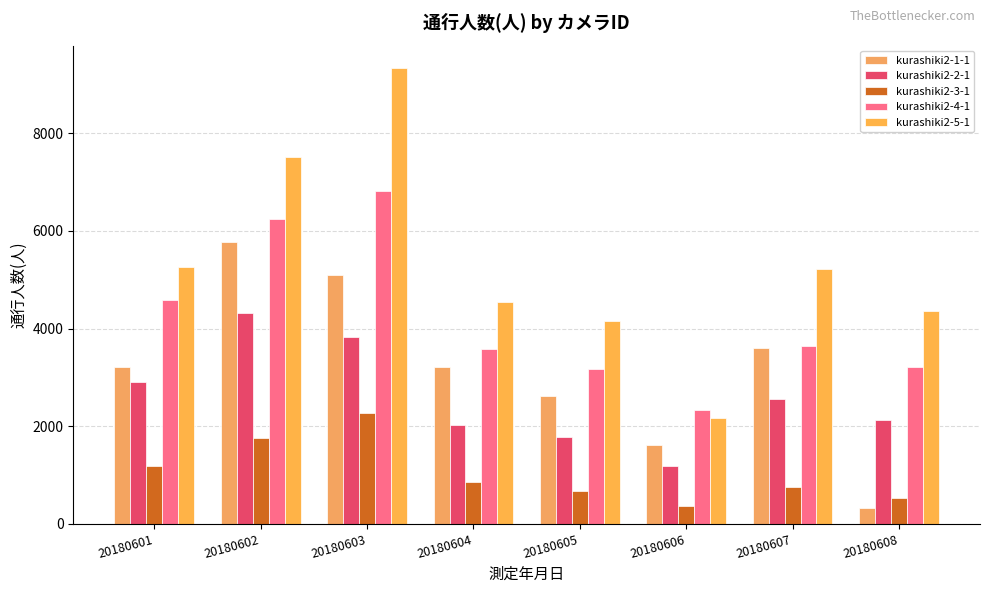

How many groups of bars are there?

8